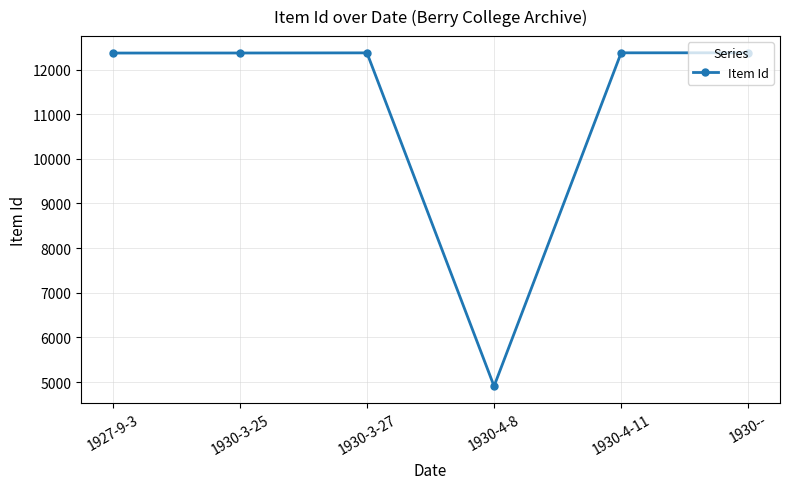

How many lines are shown in the chart?

1